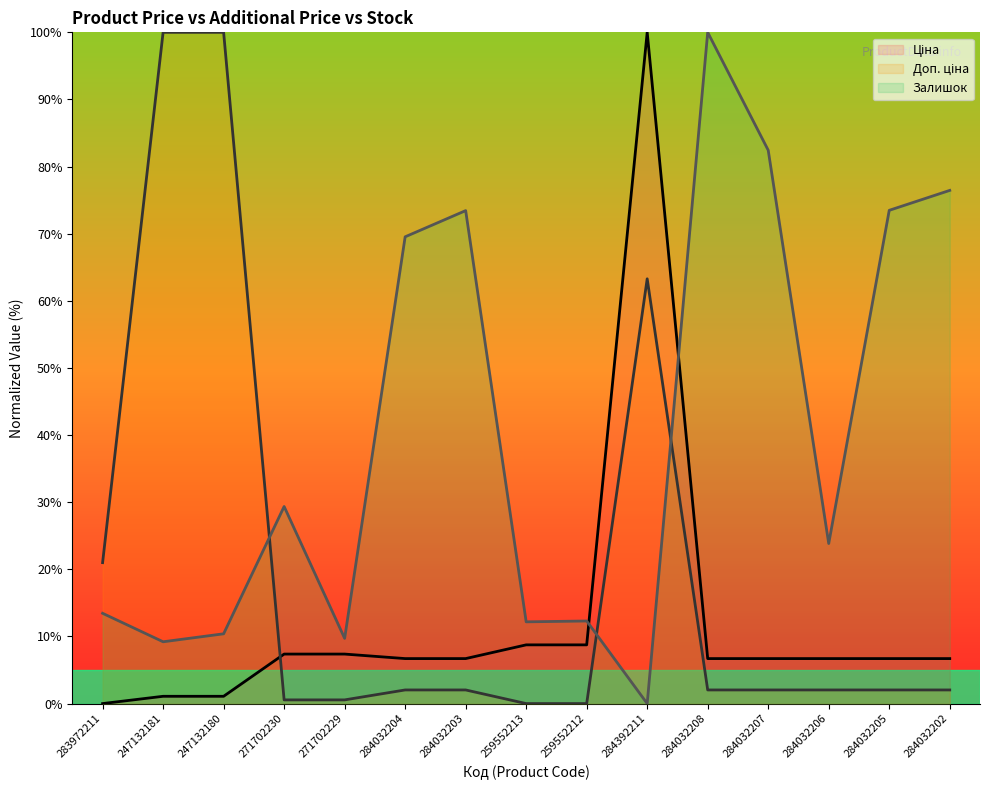

Where does the Залишок (line) series first go above 23?

271702230